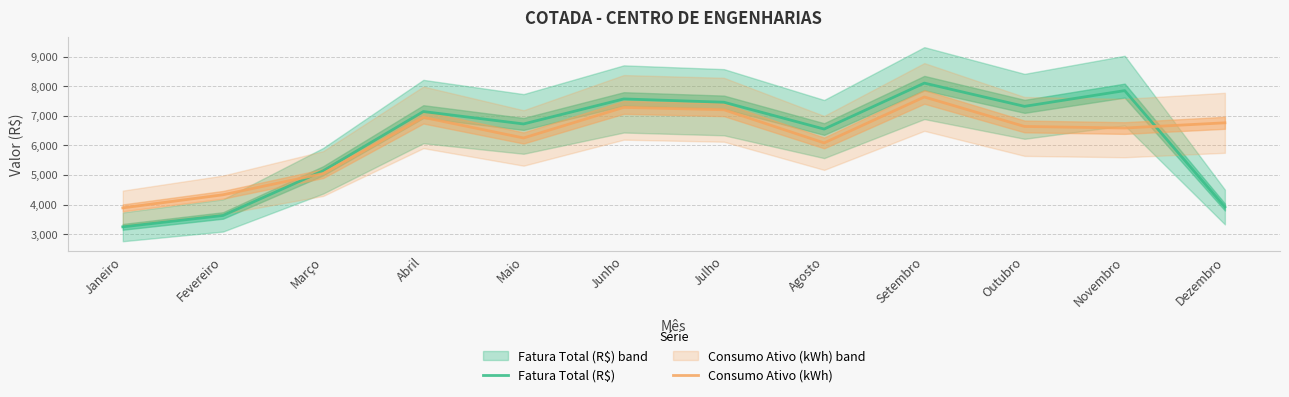

Between which two adjacent categories do Consumo Ativo (kWh) and Fatura Total (R$) first intersect?

Fevereiro and Março